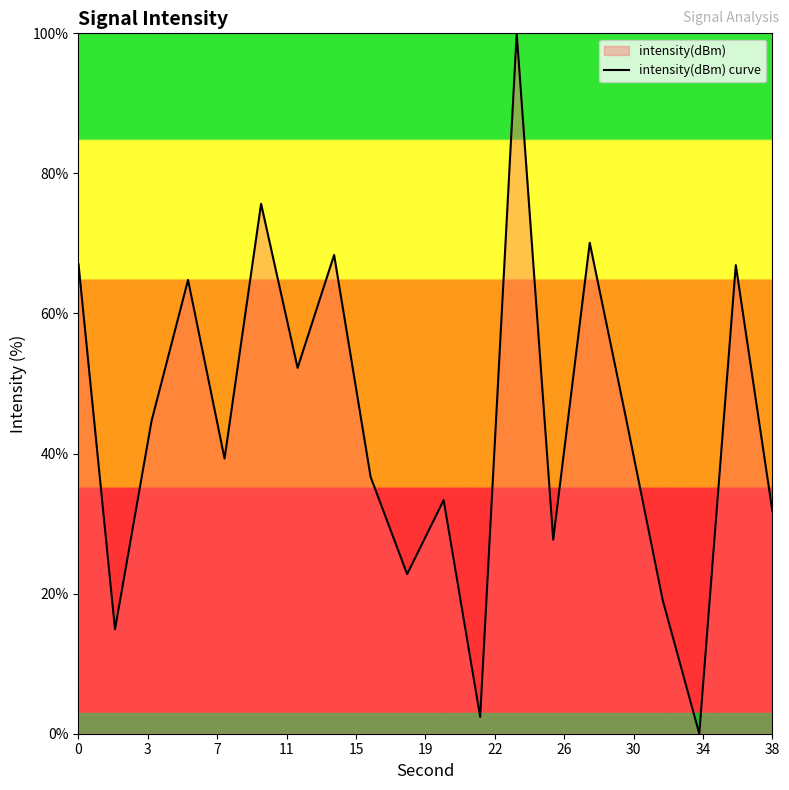

Does the chart display data point markers on the line(s)?

No